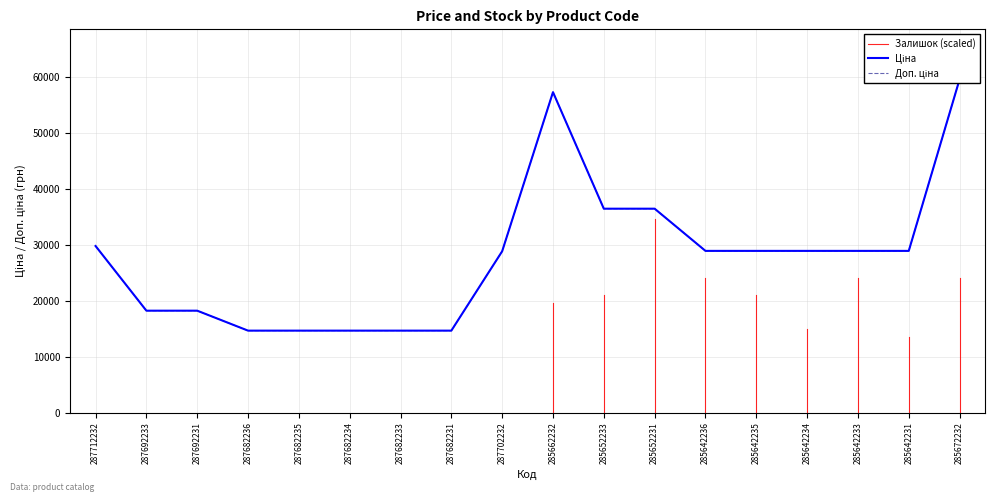

Reading left to right, list all the values displayed in this chart.

Ціна: 287712232=29761.5	287692233=18212.0	287692231=18212.0	287682236=14649.6	287682235=14649.6	287682234=14649.6	287682233=14649.6	287682231=14649.6	287702232=28821.8	285662232=57235.5	285652233=36424.0	285652231=36424.0	285642236=28890.3	285642235=28890.3	285642234=28890.3	285642233=28890.3	285642231=28890.3	285672232=59523.0
Доп. ціна: 287712232=29761.5	287692233=18212.0	287692231=18212.0	287682236=14649.6	287682235=14649.6	287682234=14649.6	287682233=14649.6	287682231=14649.6	287702232=28821.8	285662232=57235.5	285652233=36424.0	285652231=36424.0	285642236=28890.3	285642235=28890.3	285642234=28890.3	285642233=28890.3	285642231=28890.3	285672232=59523.0